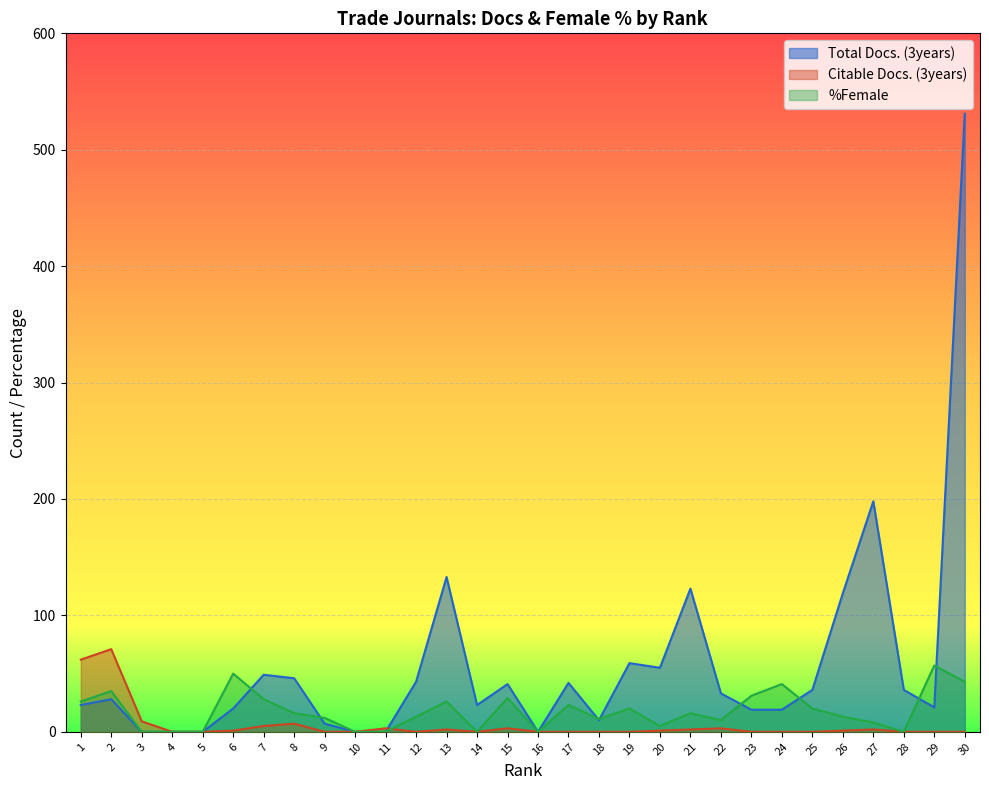

The value of Total Docs. (3years) at 25 is 47. True or false?

False